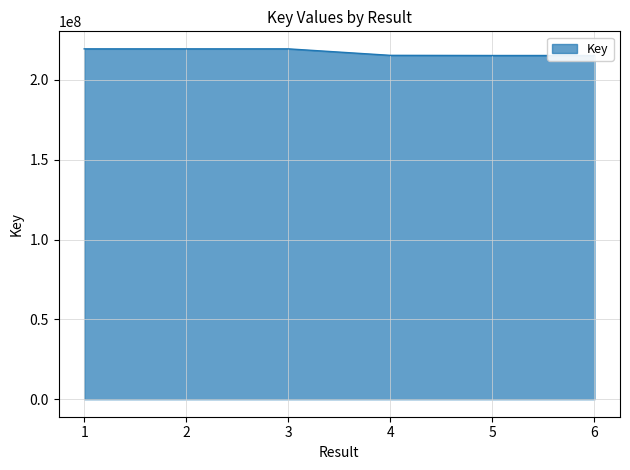

Is it true that the value at 4 is 215335658?

True